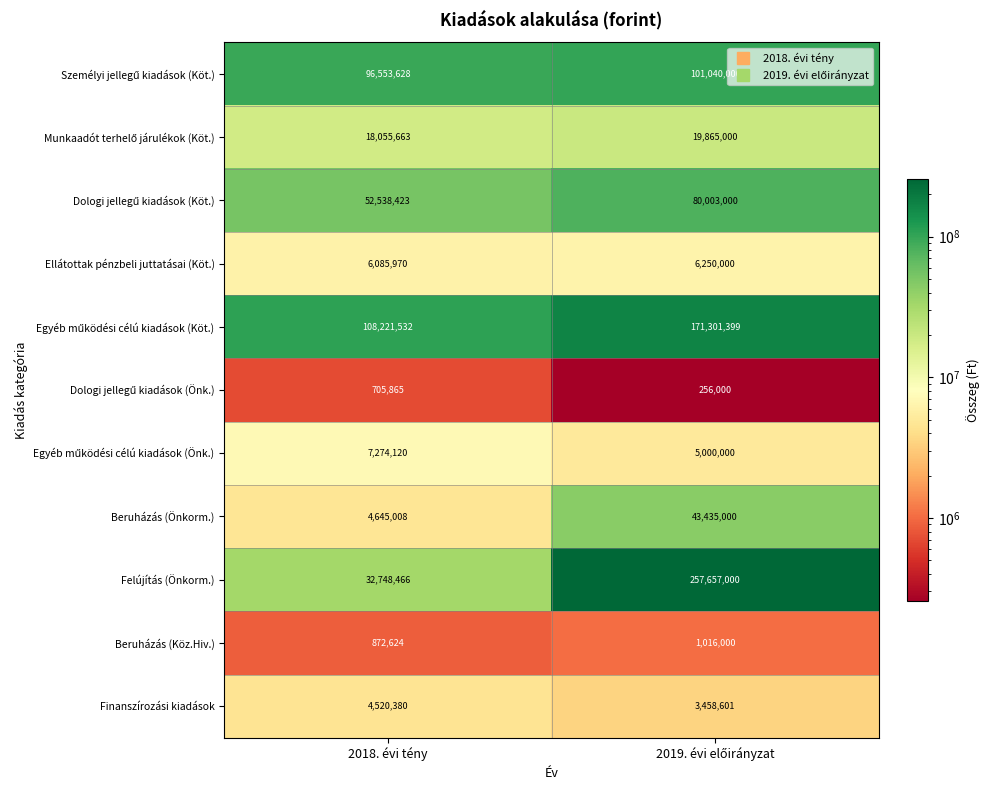

The value of Felújítás (Önkorm.) at 2018. évi tény is 52808243. True or false?

False